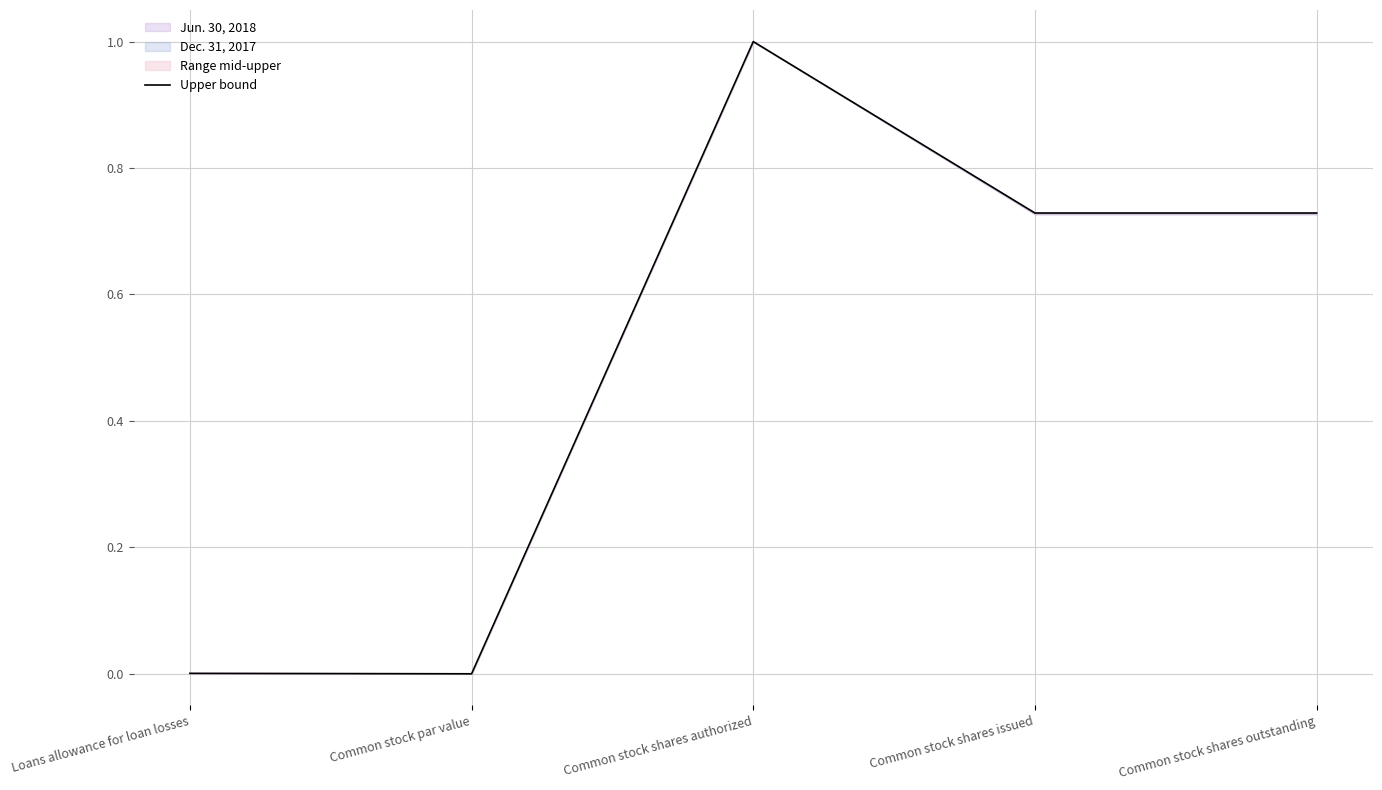

What is the change in value from Common stock par value to Common stock shares authorized?

+1.0